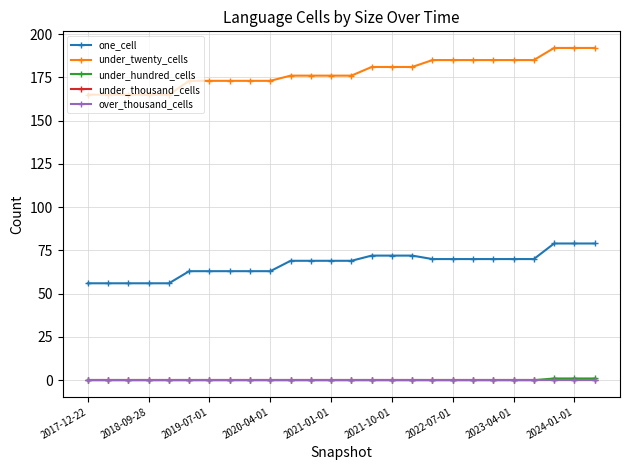

What is the maximum value shown in the chart?

192